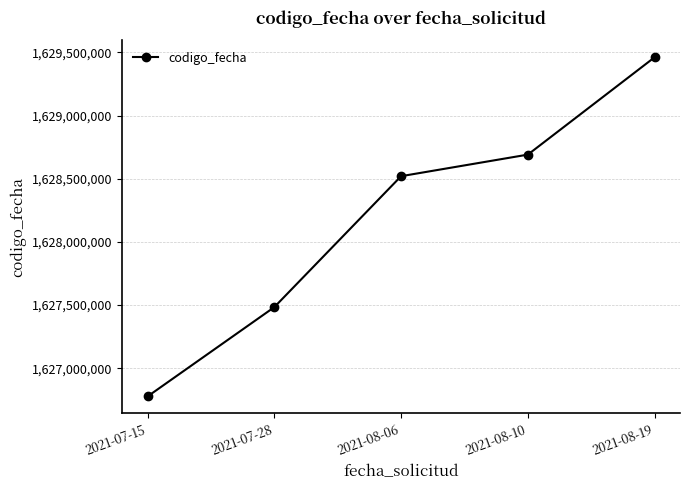

What is the sum of the values at 2021-08-10 and 2021-08-19?

3258152611